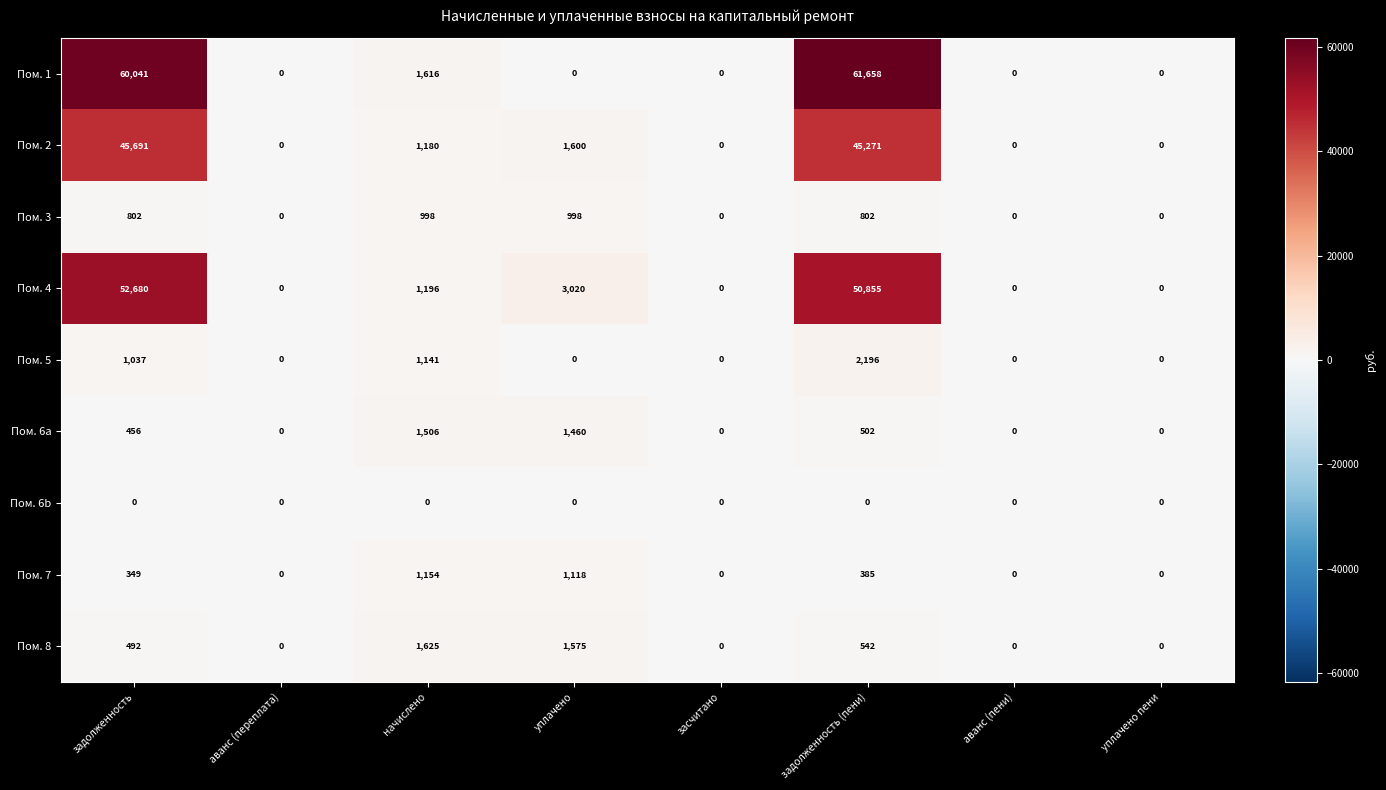

At задолженность (пени), list the series in order from largest to smallest.

Пом. 1, Пом. 4, Пом. 2, Пом. 5, Пом. 3, Пом. 8, Пом. 6a, Пом. 7, Пом. 6b